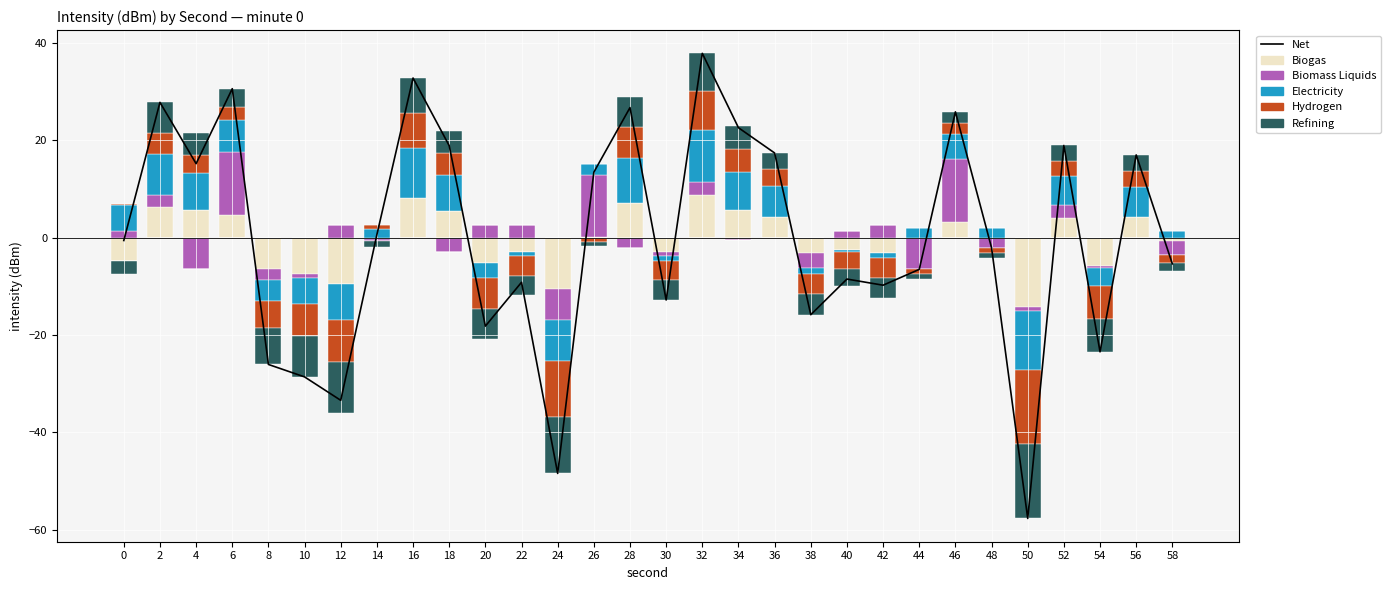

Is it true that Biomass Liquids equals 2.4 at 0?

False